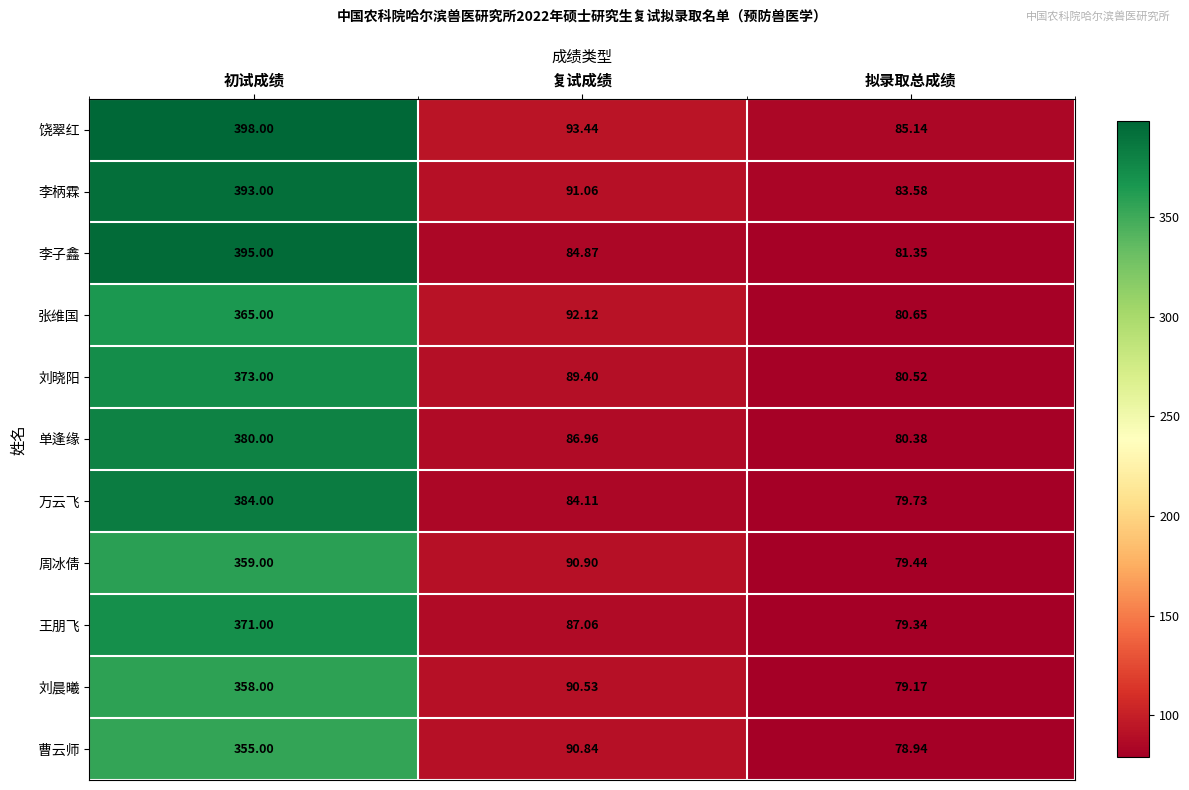

At which label does 周冰倩 reach its peak?

初试成绩